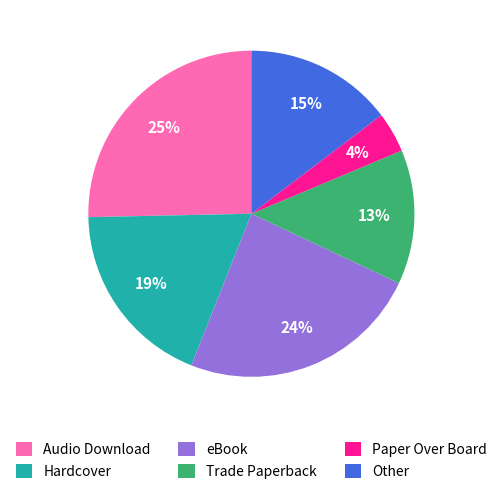

To the nearest percent, what is the difference between the Audio Download and Trade Paperback slice percentages?

12%